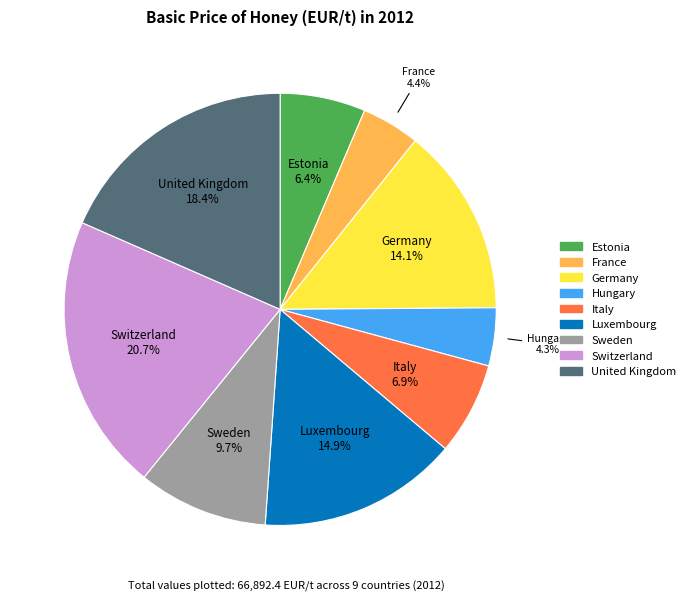

Is there a majority slice in this chart?

No